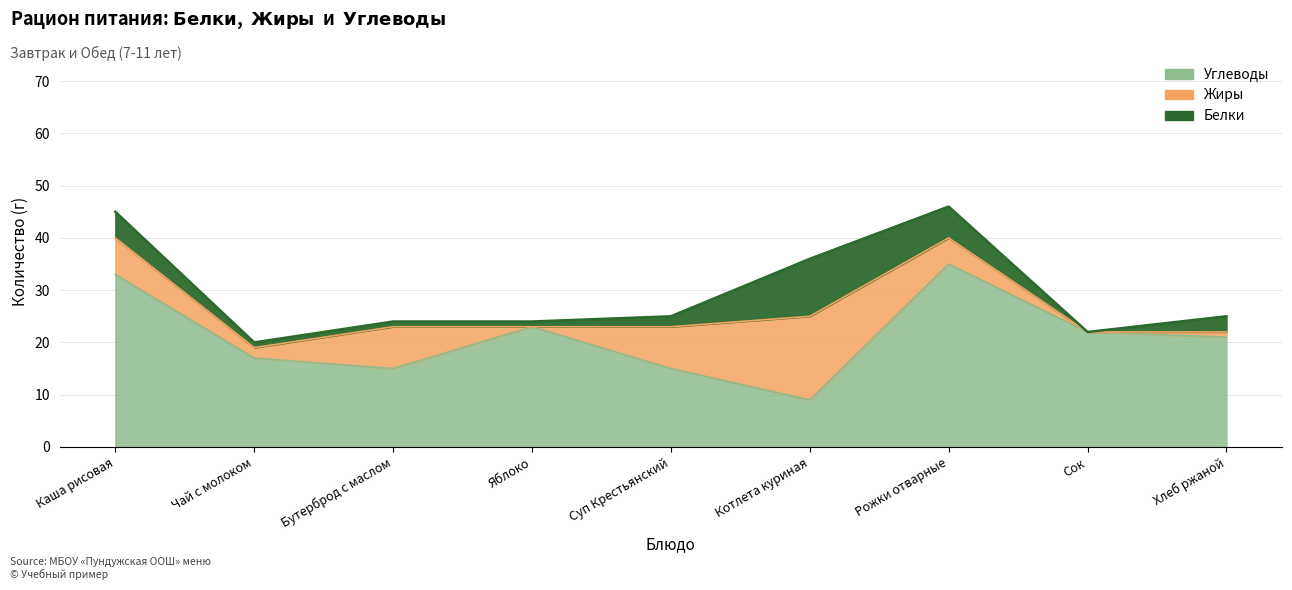

The Углеводы series shows 15 at Бутерброд с маслом. True or false?

True